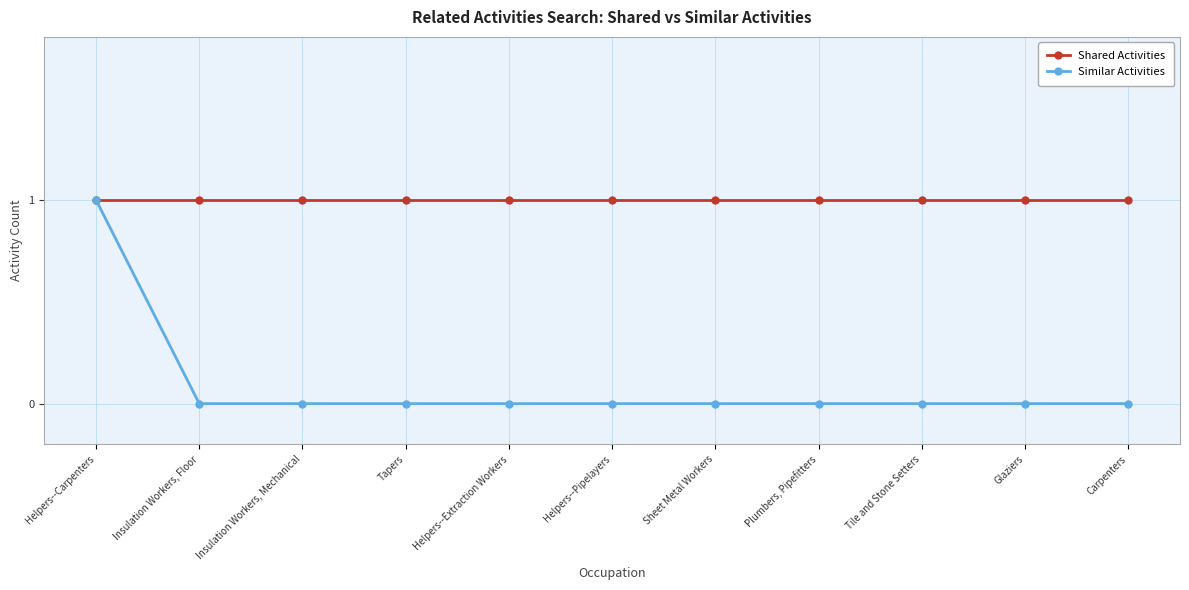

List the series in order of their overall mean, highest first.

Shared Activities, Similar Activities